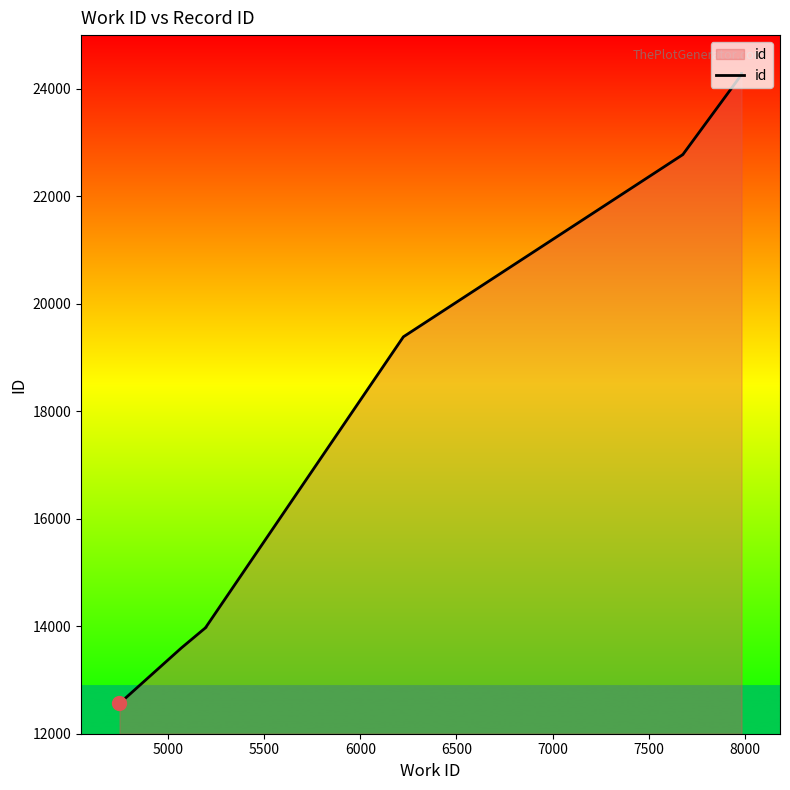

What is the average value?

18160